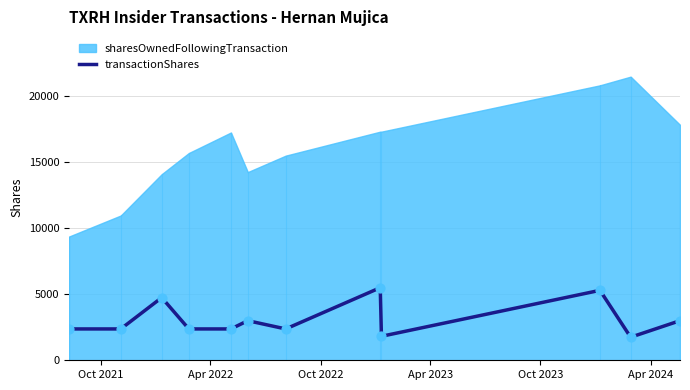

What is the highest value of the transactionShares series?

5500